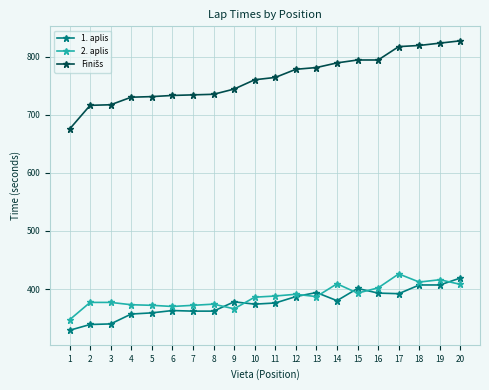

The value of 2. aplis at 3 is 204. True or false?

False